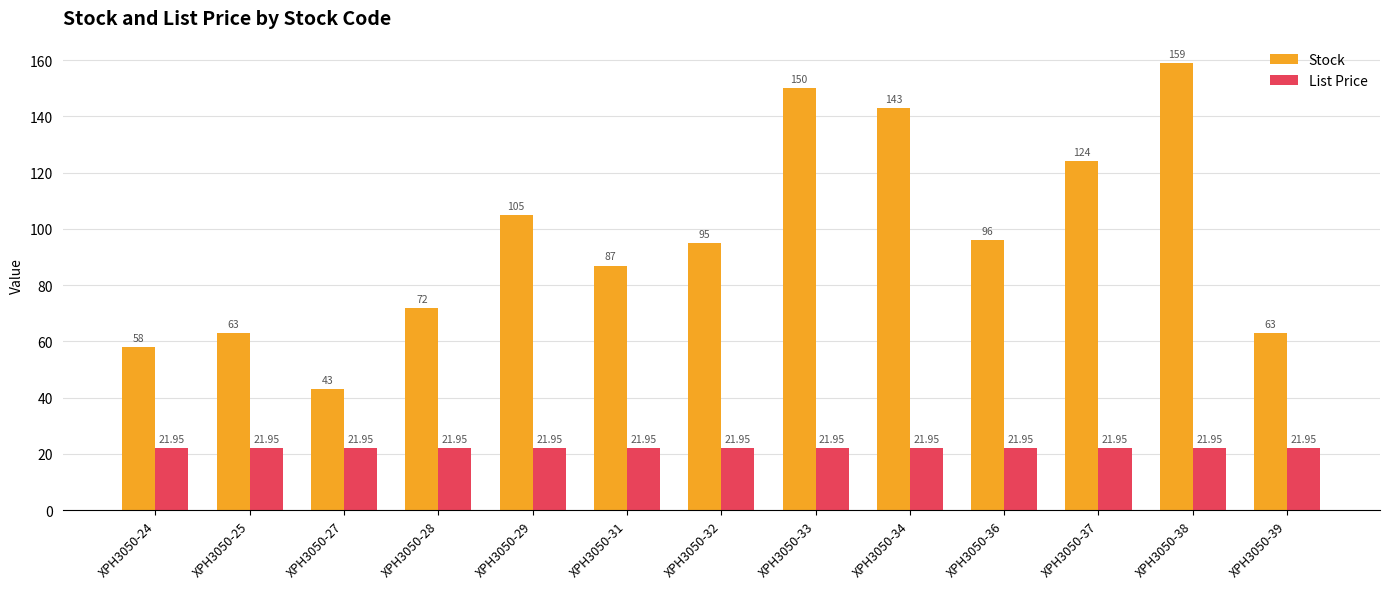

What are all the series names shown in the legend?

Stock, List Price